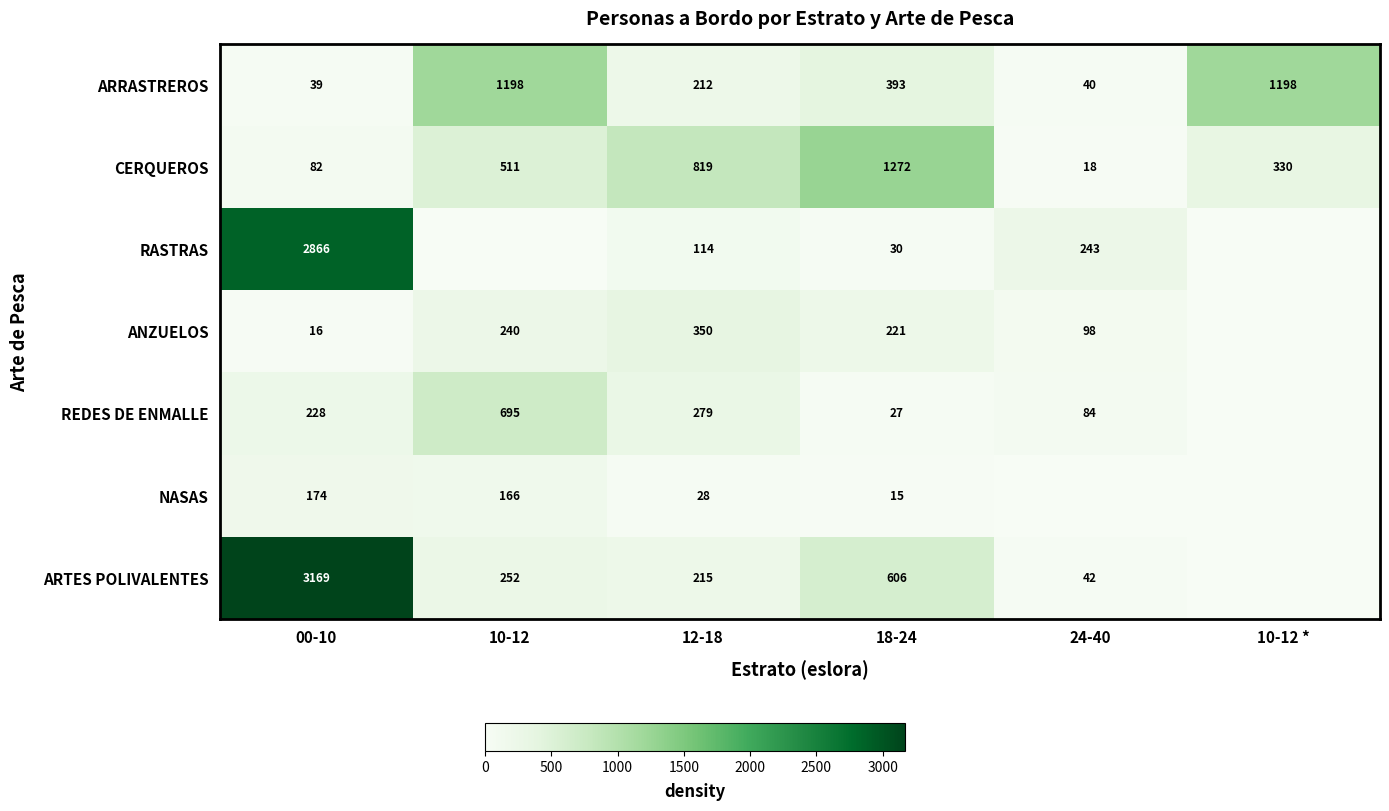

What is the average value of the ARRASTREROS series?

513